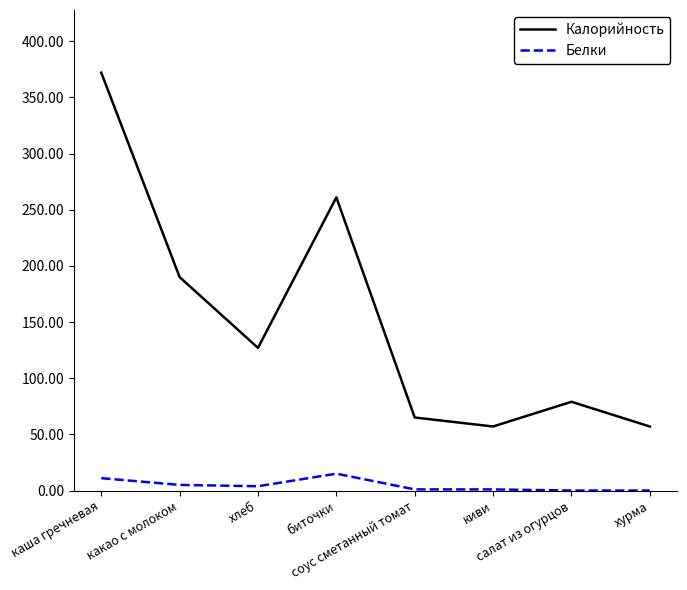

How many values in the Белки series are below 3?

4